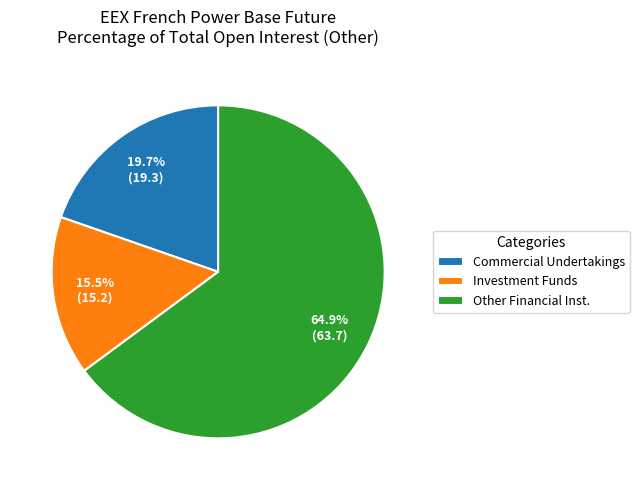

Which slice is the largest?

Other Financial Inst.